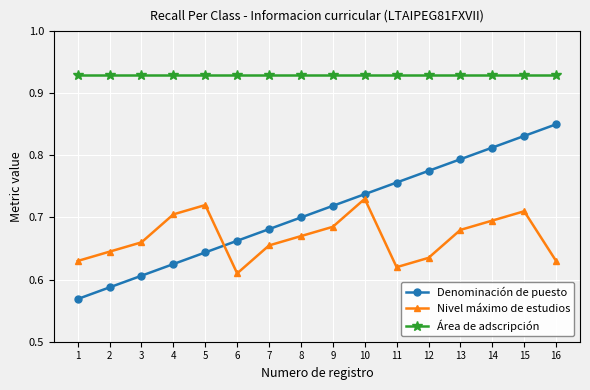

The value of Denominación de puesto at 5 is 1.1. True or false?

False